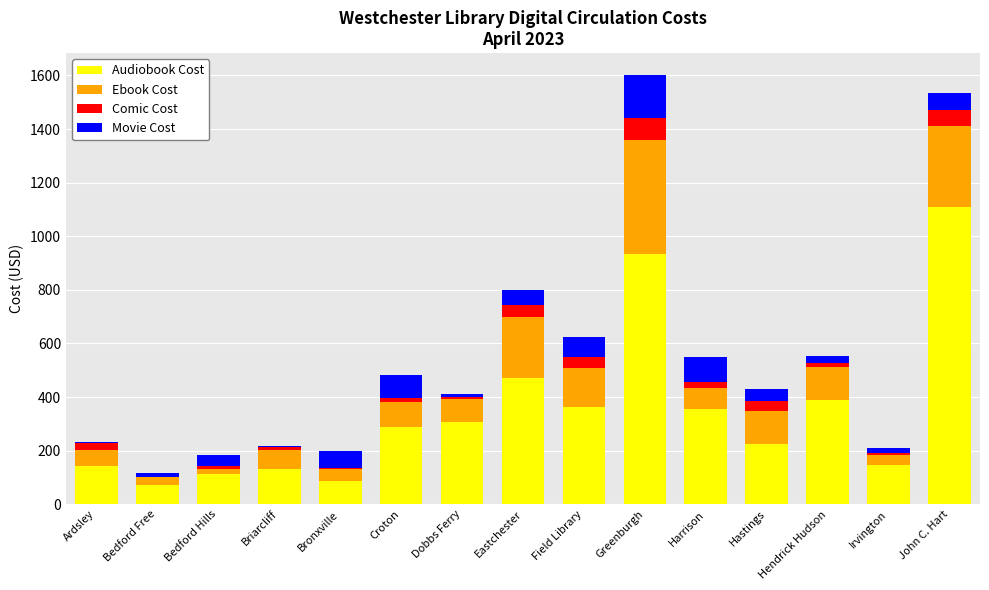

What is the highest value of the Audiobook Cost series?

1108.1